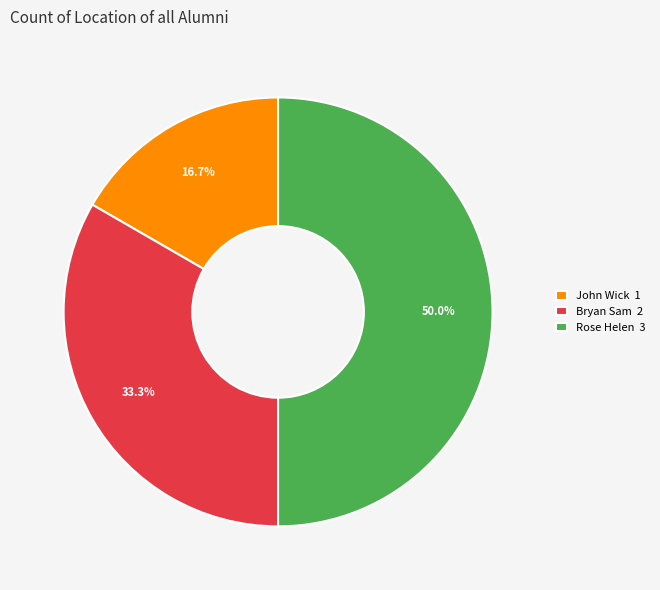

True or false: Rose Helen accounts for 50% of the total.

True